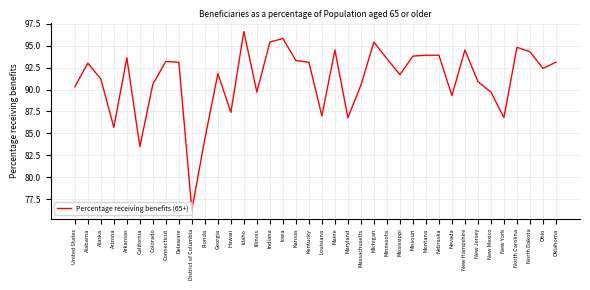

Is this an area chart (filled region under the line)?

No